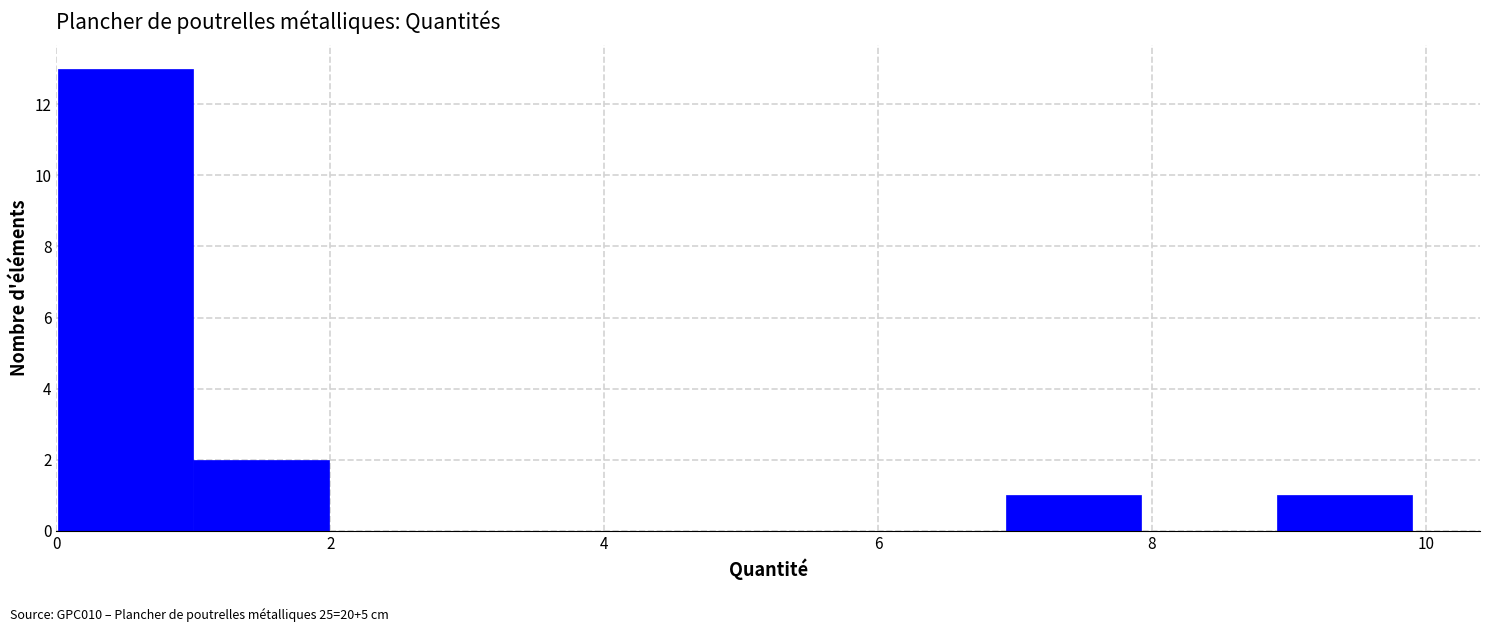

Reading left to right, transcribe this chart: for each bar, give the range it covers on the x-axis and its height. Neither the bar edges nor the heights are printed on the chart, so give them approximately, as read against the axes.

0 to 1: 13
1 to 2: 2
2 to 3: 0
3 to 4: 0
4 to 5: 0
5 to 6: 0
6 to 7: 0
7 to 8: 1
8 to 9: 0
9 to 10: 1